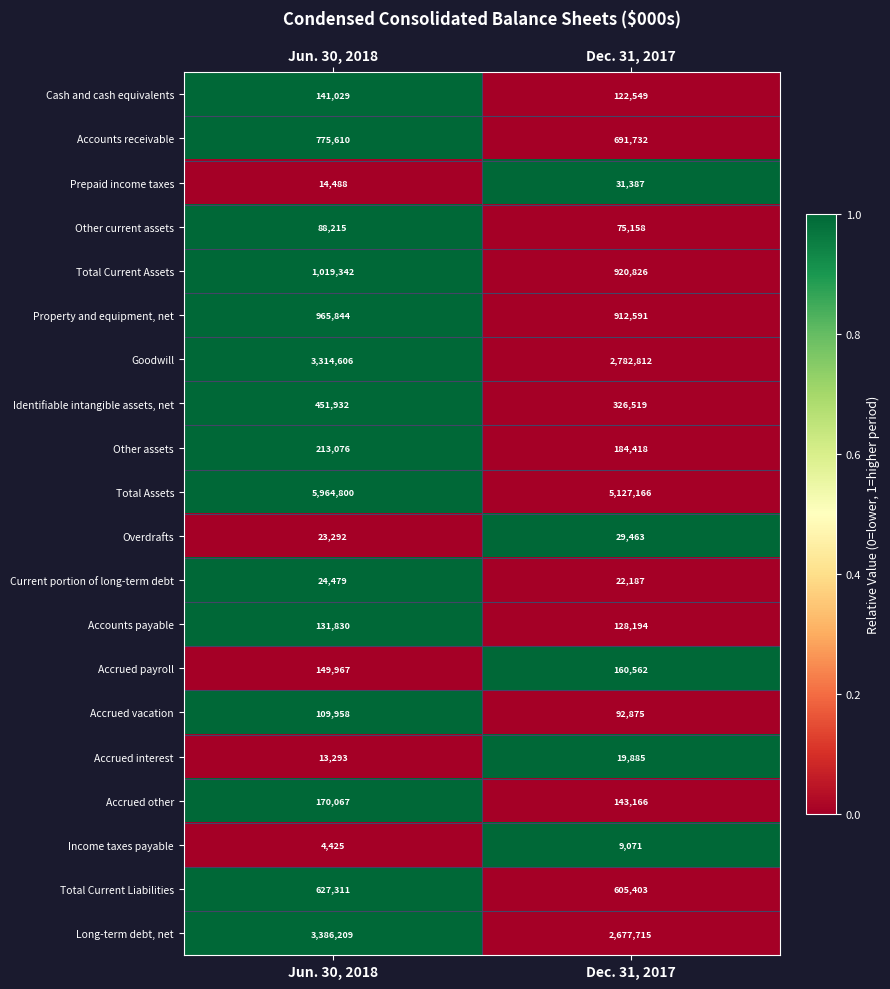

What is the sum of the Cash and cash equivalents values at Jun. 30, 2018 and Dec. 31, 2017?

263578